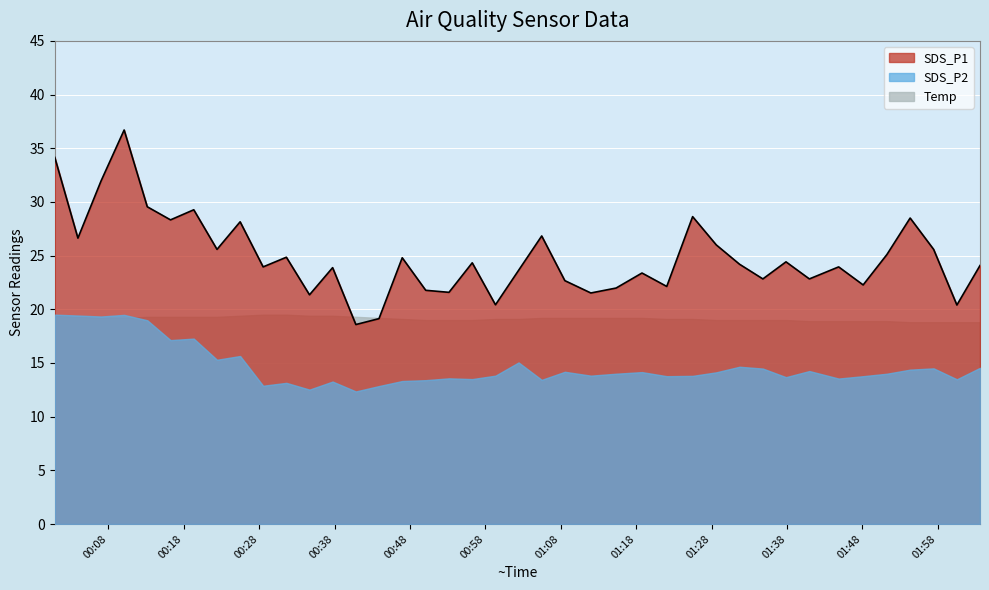

What is the difference between the second highest and second lowest values in the SDS_P2 series?

7.0